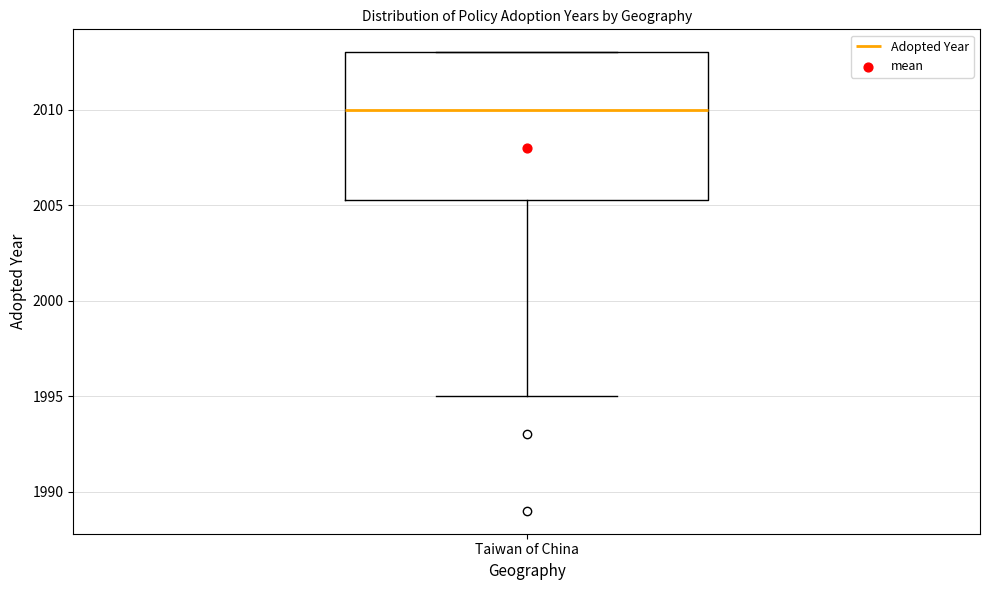

Transcribe this box plot: give where the median line is, the range the box spans, and where the two whiskers end, as read against the y-axis. The values are not printed on the chart, so give them approximately, as read against the axis.

median 2010.0, box 2005.5 to 2013.0, whiskers 1995.0 to 2013.0